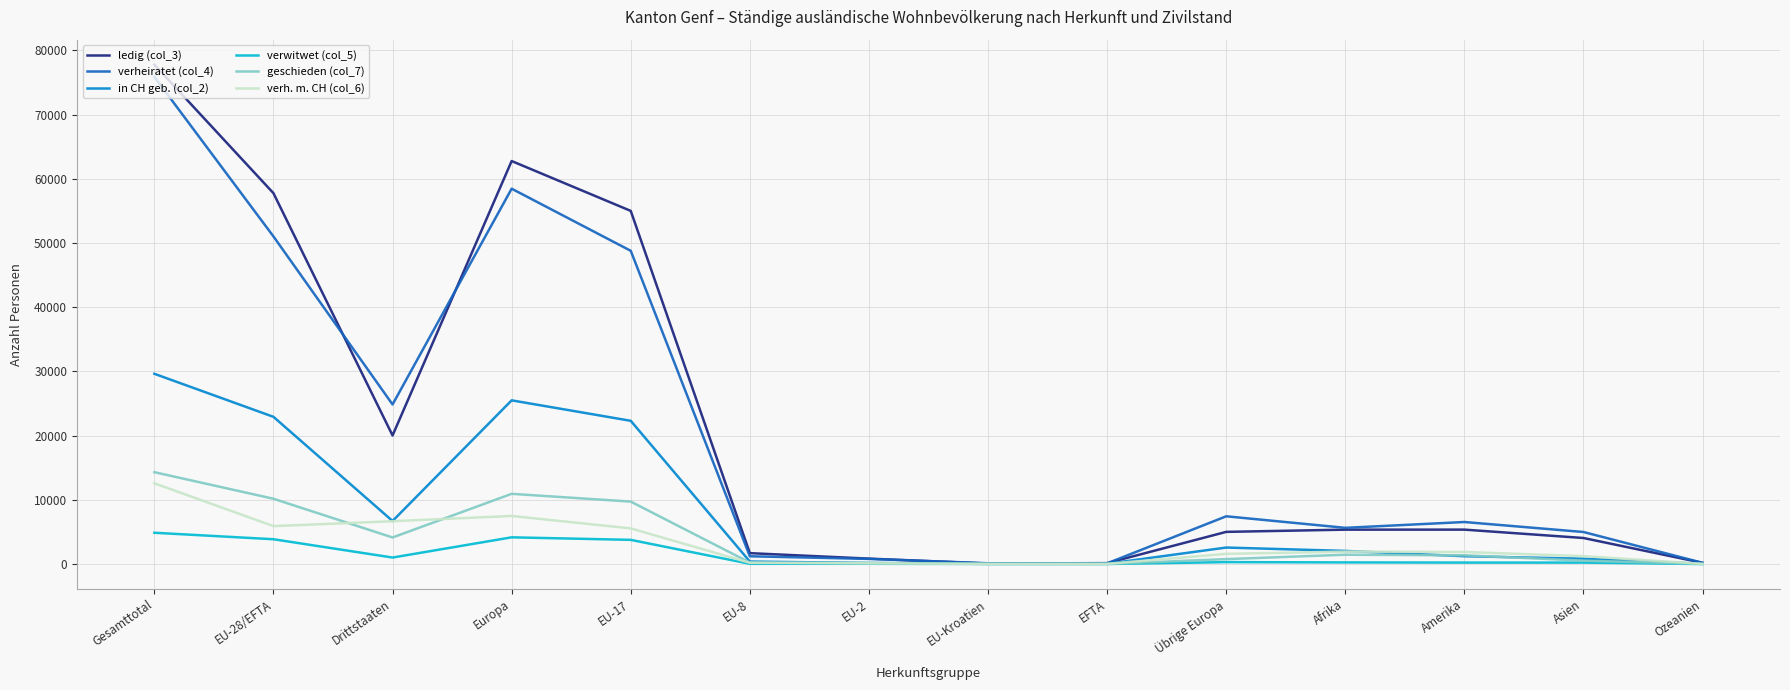

Which series has the widest spread of values?

ledig (col_3)